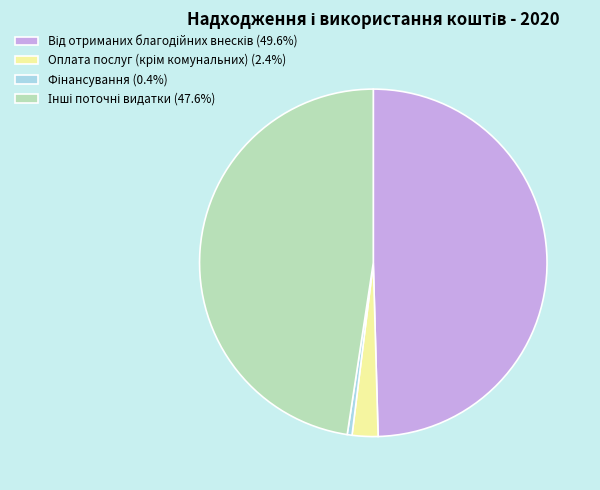

Does any single category account for the majority?

No